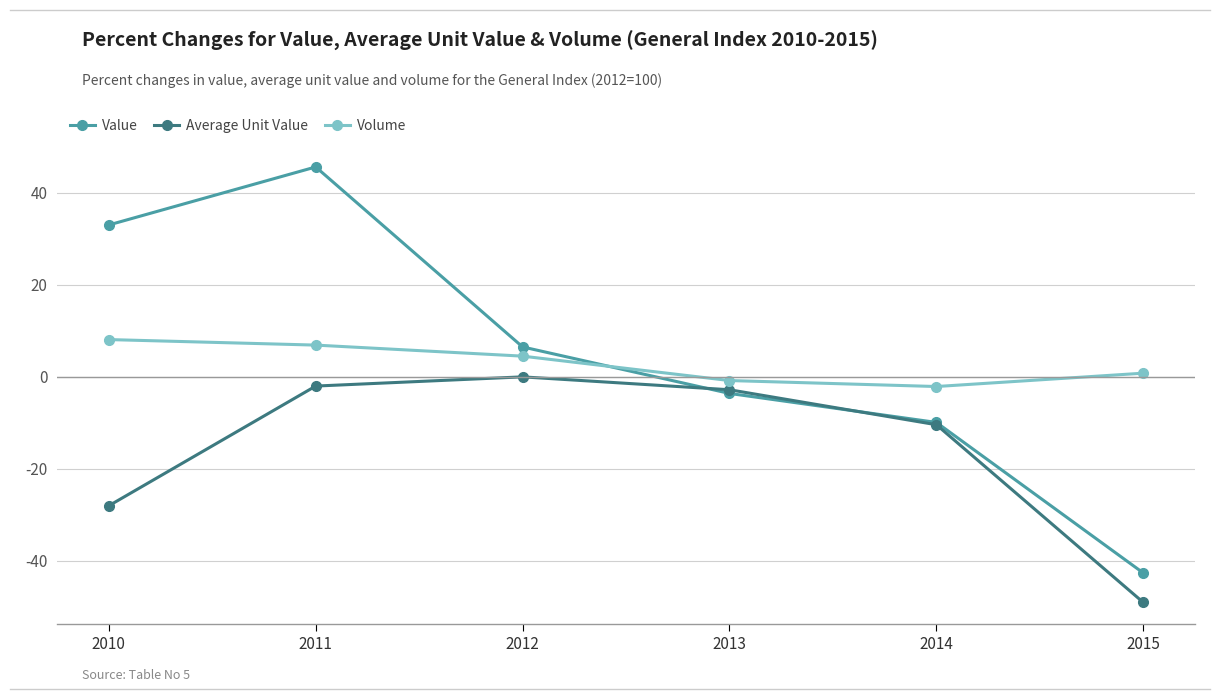

How many values in Value are above zero?

3